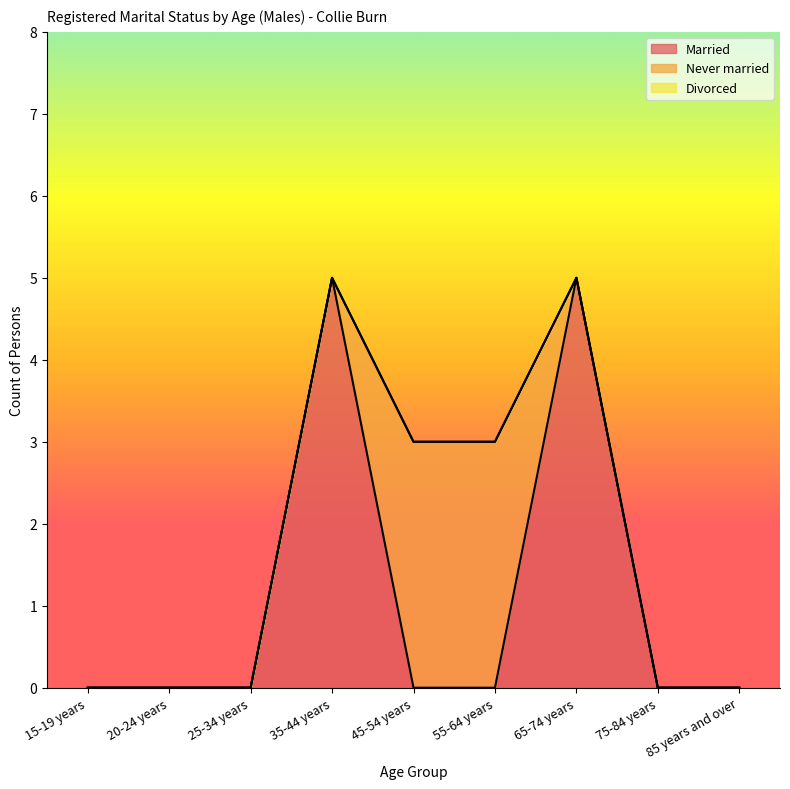

What is the total value across all series at 45-54 years?

3